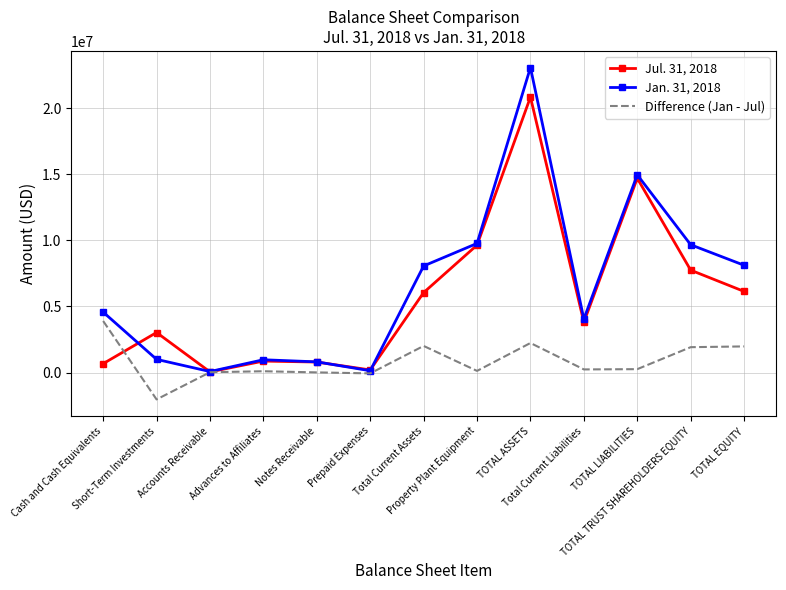

True or false: Jul. 31, 2018 has a value of 3997292 at Short-Term Investments.

False